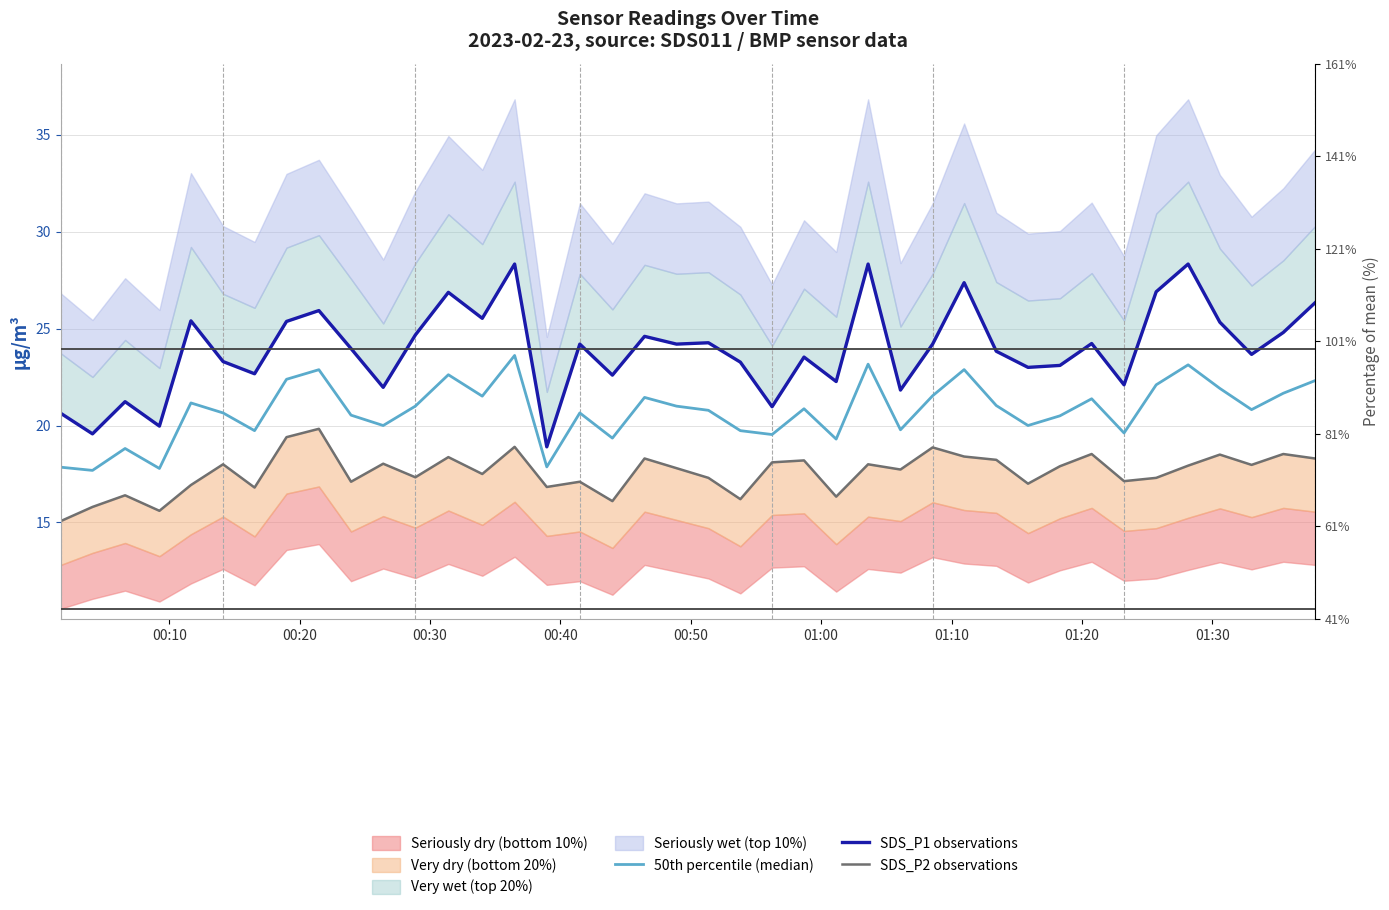

Reading left to right, list all the values displayed in this chart.

50th percentile (median): 17.9	17.7	18.8	17.8	21.2	20.6	19.7	22.4	22.9	20.5	20.0	21.0	22.6	21.5	23.6	17.9	20.6	19.4	21.5	21.0	20.8	19.7	19.5	20.9	19.3	23.2	19.8	21.5	22.9	21.0	20.0	20.5	21.4	19.6	22.1	23.1	21.9	20.8	21.7	22.3
SDS_P1 observations: 20.6	19.6	21.2	20.0	25.4	23.3	22.7	25.4	25.9	24.0	22.0	24.7	26.9	25.5	28.3	18.9	24.2	22.6	24.6	24.2	24.3	23.3	21.0	23.5	22.3	28.3	21.8	24.2	27.4	23.8	23.0	23.1	24.2	22.1	26.9	28.3	25.3	23.7	24.8	26.3
SDS_P2 observations: 15.1	15.8	16.4	15.6	16.9	18.0	16.8	19.4	19.8	17.1	18.0	17.3	18.4	17.5	18.9	16.8	17.1	16.1	18.3	17.8	17.3	16.2	18.1	18.2	16.3	18.0	17.7	18.9	18.4	18.2	17.0	17.9	18.5	17.1	17.3	17.9	18.5	18.0	18.5	18.3